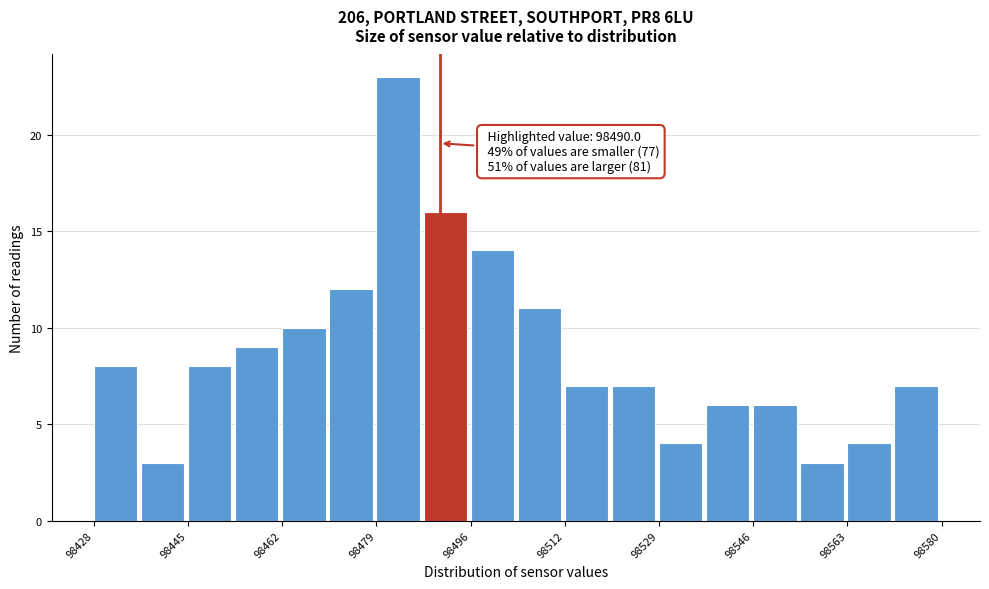

Over which range of the x-axis is the bar tallest?

98478 to 98488